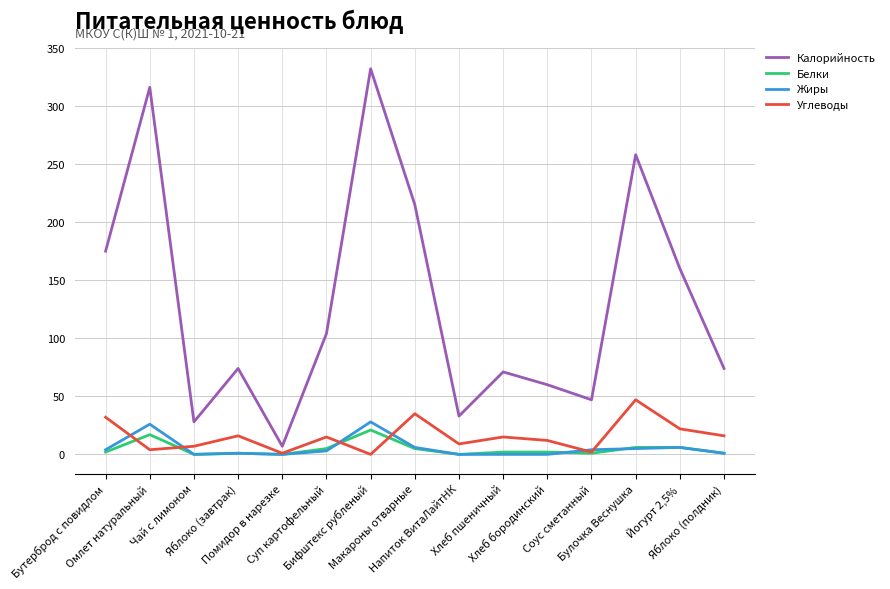

What is the sum of all Калорийность values?

1954